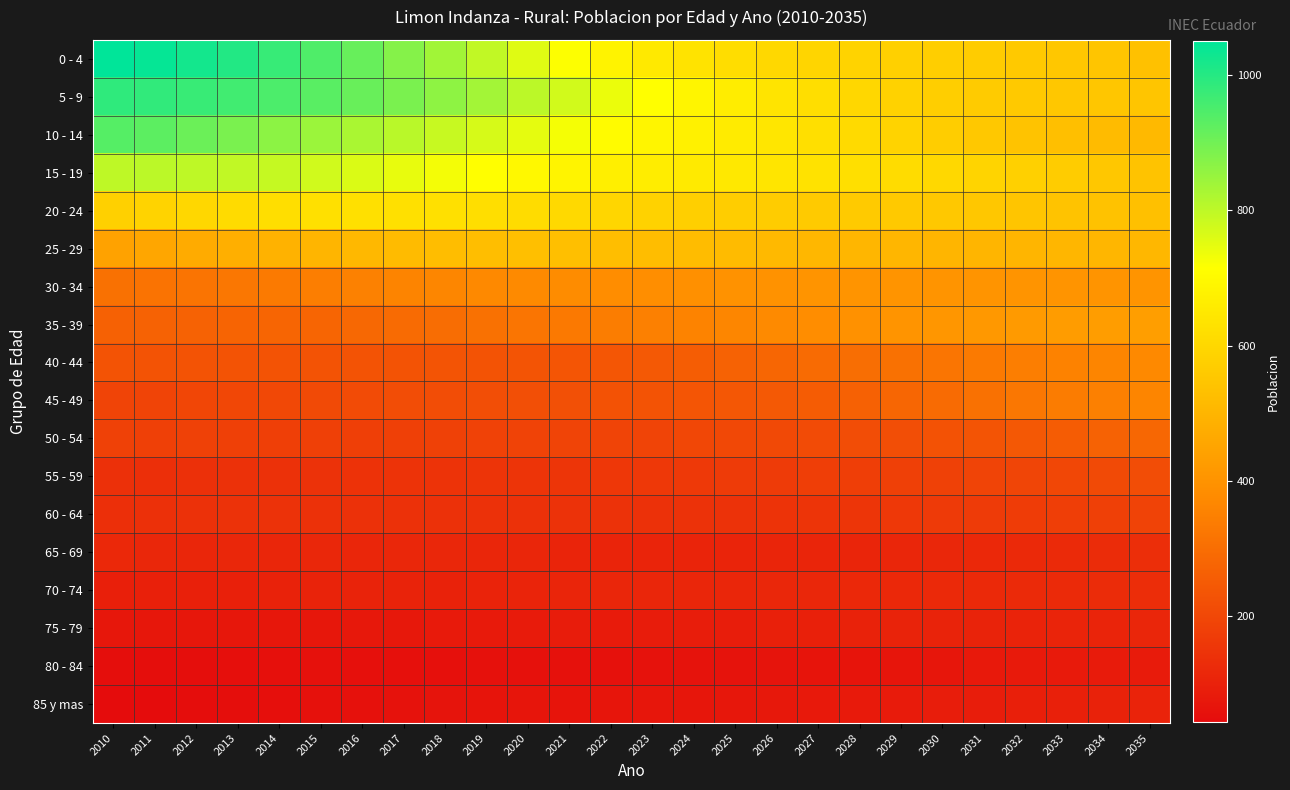

Reading left to right, transcribe all the data shown in this chart.

0 - 4: 2010=1050	2011=1042	2012=1024	2013=1003	2014=977	2015=944	2016=913	2017=875	2018=837	2019=795	2020=756	2021=716	2022=679	2023=653	2024=634	2025=616	2026=603	2027=593	2028=587	2029=577	2030=571	2031=565	2032=557	2033=551	2034=547	2035=537
5 - 9: 2010=986	2011=984	2012=974	2013=962	2014=949	2015=932	2016=912	2017=888	2018=862	2019=834	2020=803	2021=774	2022=741	2023=714	2024=687	2025=663	2026=638	2027=618	2028=599	2029=586	2030=572	2031=564	2032=558	2033=553	2034=549	2035=548
10 - 14: 2010=937	2011=928	2012=908	2013=887	2014=865	2015=844	2016=826	2017=805	2018=788	2019=769	2020=748	2021=726	2022=703	2023=688	2024=675	2025=658	2026=642	2027=623	2028=607	2029=588	2030=570	2031=556	2032=541	2033=529	2034=516	2035=510
15 - 19: 2010=799	2011=804	2012=800	2013=796	2014=789	2015=776	2016=763	2017=745	2018=729	2019=713	2020=696	2021=683	2022=670	2023=661	2024=654	2025=648	2026=640	2027=632	2028=622	2029=612	2030=602	2031=592	2032=580	2033=567	2034=554	2035=540
20 - 24: 2010=579	2011=587	2012=600	2013=611	2014=619	2015=625	2016=626	2017=626	2018=625	2019=619	2020=614	2021=604	2022=595	2023=583	2024=576	2025=569	2026=565	2027=561	2028=560	2029=558	2030=556	2031=552	2032=548	2033=543	2034=539	2035=532
25 - 29: 2010=443	2011=457	2012=471	2013=481	2014=491	2015=500	2016=508	2017=517	2018=522	2019=527	2020=530	2021=529	2022=527	2023=525	2024=521	2025=519	2026=513	2027=507	2028=503	2029=502	2030=500	2031=499	2032=499	2033=502	2034=502	2035=505
30 - 34: 2010=311	2011=314	2012=318	2013=325	2014=333	2015=344	2016=351	2017=359	2018=365	2019=371	2020=375	2021=379	2022=382	2023=387	2024=390	2025=396	2026=399	2027=403	2028=404	2029=405	2030=405	2031=404	2032=405	2033=404	2034=402	2035=403
35 - 39: 2010=267	2011=270	2012=271	2013=274	2014=278	2015=279	2016=286	2017=292	2018=298	2019=308	2020=320	2021=329	2022=340	2023=348	2024=355	2025=365	2026=375	2027=383	2028=394	2029=403	2030=411	2031=414	2032=423	2033=428	2034=431	2035=434
40 - 44: 2010=230	2011=232	2012=231	2013=231	2014=231	2015=230	2016=229	2017=231	2018=233	2019=231	2020=234	2021=236	2022=239	2023=248	2024=257	2025=269	2026=281	2027=292	2028=301	2029=311	2030=321	2031=332	2032=343	2033=353	2034=362	2035=371
45 - 49: 2010=191	2011=193	2012=197	2013=201	2014=203	2015=207	2016=210	2017=214	2018=216	2019=217	2020=220	2021=222	2022=228	2023=231	2024=236	2025=241	2026=245	2027=256	2028=267	2029=280	2030=294	2031=309	2032=325	2033=338	2034=350	2035=362
50 - 54: 2010=182	2011=181	2012=182	2013=180	2014=178	2015=180	2016=179	2017=181	2018=183	2019=187	2020=188	2021=190	2022=192	2023=193	2024=198	2025=202	2026=205	2027=210	2028=214	2029=218	2030=228	2031=234	2032=243	2033=256	2034=270	2035=283
55 - 59: 2010=139	2011=138	2012=140	2013=142	2014=142	2015=144	2016=146	2017=148	2018=147	2019=149	2020=150	2021=152	2022=156	2023=159	2024=163	2025=166	2026=169	2027=174	2028=175	2029=181	2030=183	2031=191	2032=194	2033=201	2034=209	2035=216
60 - 64: 2010=138	2011=139	2012=141	2013=143	2014=144	2015=142	2016=141	2017=142	2018=141	2019=141	2020=142	2021=143	2022=143	2023=142	2024=143	2025=144	2026=147	2027=150	2028=153	2029=159	2030=164	2031=167	2032=171	2033=176	2034=181	2035=189
65 - 69: 2010=117	2011=116	2012=114	2013=115	2014=114	2015=116	2016=114	2017=116	2018=116	2019=114	2020=112	2021=108	2022=108	2023=107	2024=107	2025=107	2026=109	2027=109	2028=110	2029=112	2030=115	2031=117	2032=121	2033=124	2034=129	2035=133
70 - 74: 2010=94	2011=96	2012=98	2013=99	2014=102	2015=103	2016=104	2017=103	2018=102	2019=106	2020=107	2021=110	2022=111	2023=113	2024=113	2025=113	2026=116	2027=116	2028=117	2029=118	2030=119	2031=121	2032=123	2033=124	2034=130	2035=132
75 - 79: 2010=74	2011=74	2012=74	2013=72	2014=73	2015=74	2016=77	2017=77	2018=81	2019=83	2020=84	2021=86	2022=85	2023=86	2024=89	2025=91	2026=96	2027=98	2028=102	2029=103	2030=103	2031=103	2032=105	2033=107	2034=108	2035=113
80 - 84: 2010=50	2011=51	2012=51	2013=52	2014=55	2015=56	2016=54	2017=54	2018=55	2019=58	2020=56	2021=57	2022=57	2023=61	2024=63	2025=63	2026=64	2027=66	2028=67	2029=68	2030=71	2031=78	2032=80	2033=82	2034=84	2035=85
85 y mas: 2010=44	2011=45	2012=47	2013=50	2014=52	2015=56	2016=58	2017=61	2018=64	2019=67	2020=68	2021=67	2022=69	2023=70	2024=71	2025=74	2026=76	2027=79	2028=82	2029=85	2030=89	2031=91	2032=94	2033=97	2034=102	2035=106